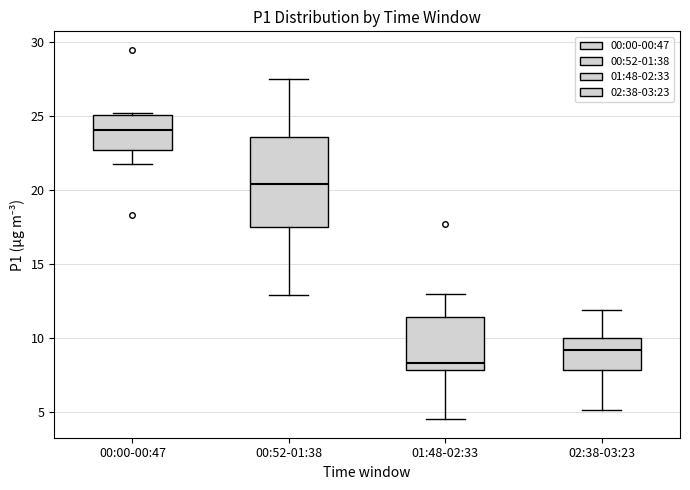

Which box's median line is the highest?

00:00-00:47